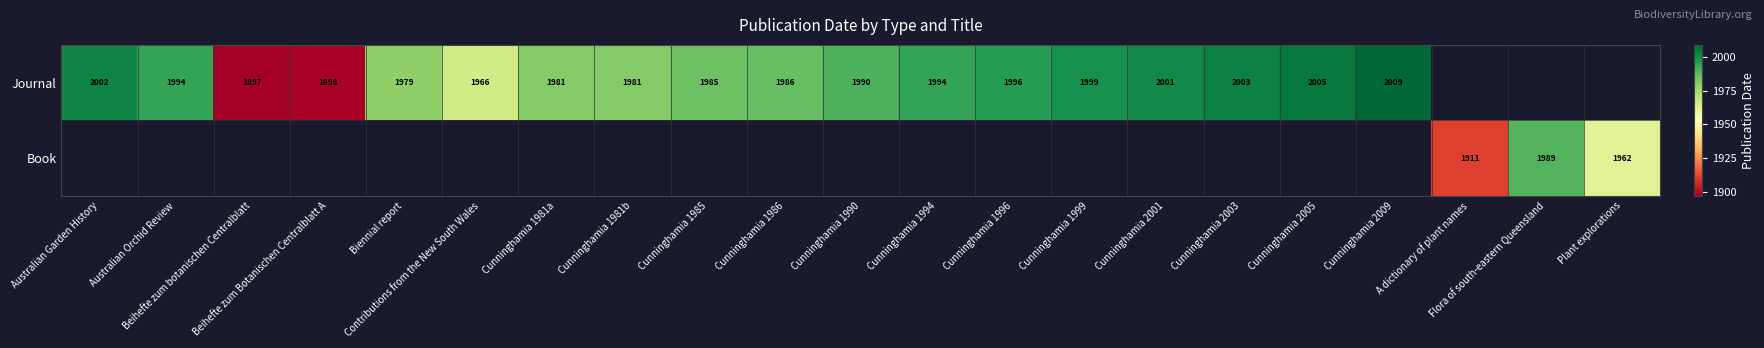

At how many categories does at least one series exceed 1916?

18